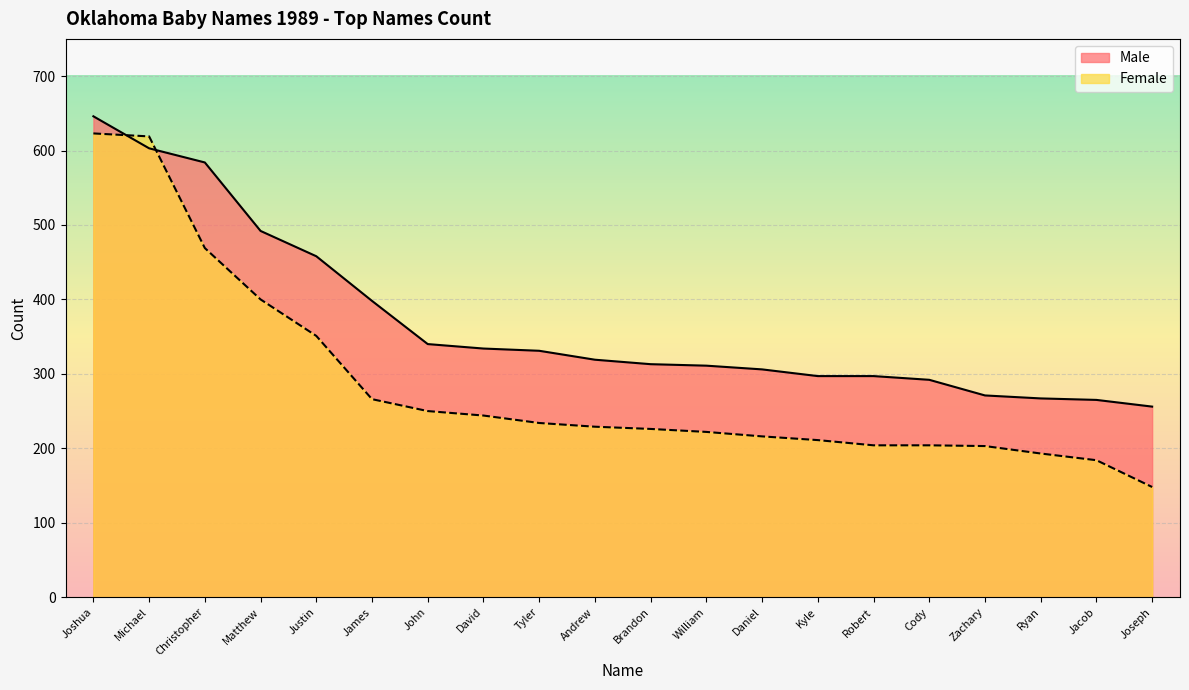

What is the smallest value displayed?

148